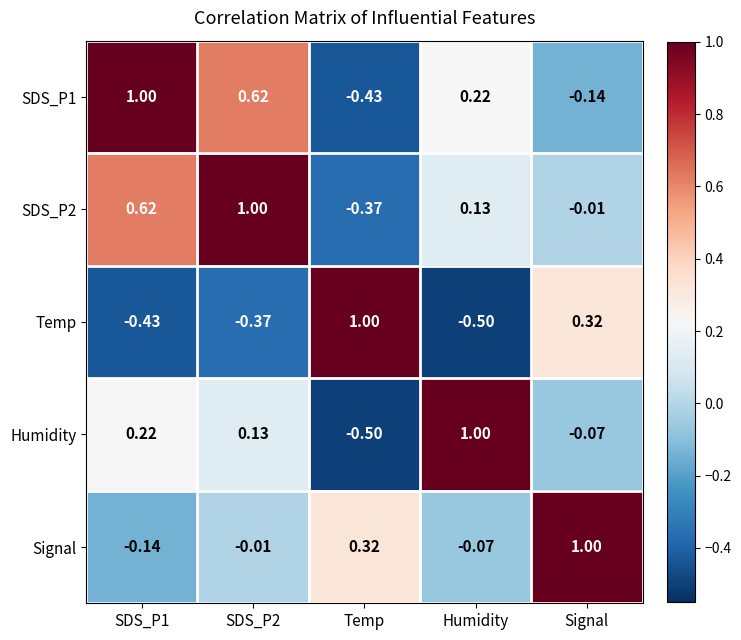

Is the value of SDS_P2 at Signal greater than the value of Temp at Signal?

No